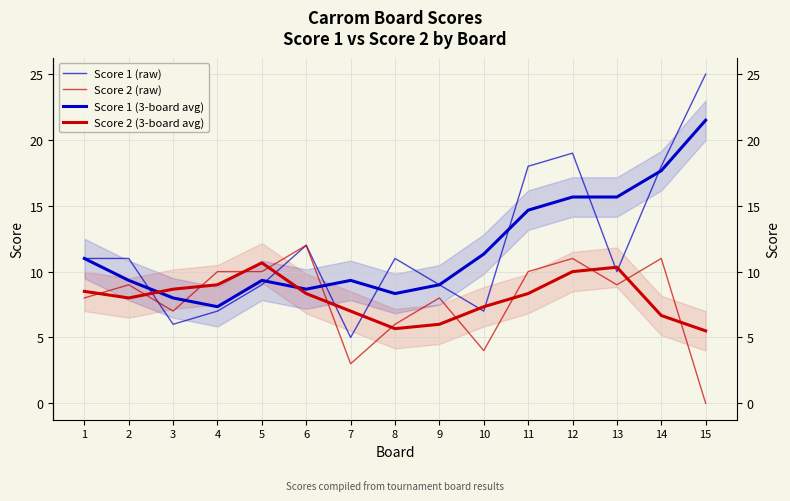

Reading left to right, list all the values displayed in this chart.

Score 1 (raw): 11.0	11.0	6.0	7.0	9.0	12.0	5.0	11.0	9.0	7.0	18.0	19.0	10.0	18.0	25.0
Score 2 (raw): 8.0	9.0	7.0	10.0	10.0	12.0	3.0	6.0	8.0	4.0	10.0	11.0	9.0	11.0	0.0
Score 1 (3-board avg): 11.0	9.3	8.0	7.3	9.3	8.7	9.3	8.3	9.0	11.3	14.7	15.7	15.7	17.7	21.5
Score 2 (3-board avg): 8.5	8.0	8.7	9.0	10.7	8.3	7.0	5.7	6.0	7.3	8.3	10.0	10.3	6.7	5.5